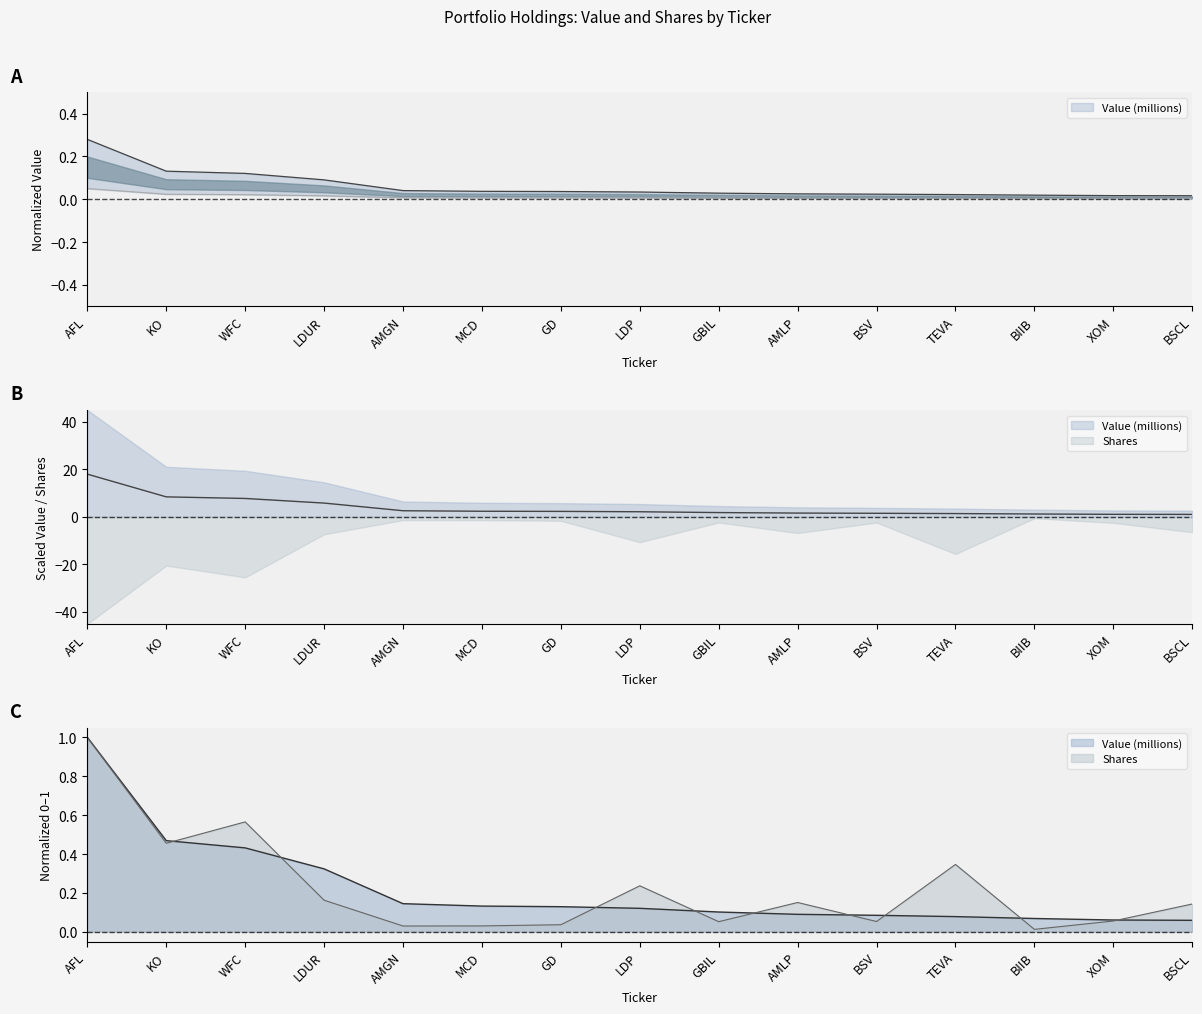

Where do Shares and Value (millions) first cross each other?

KO and WFC